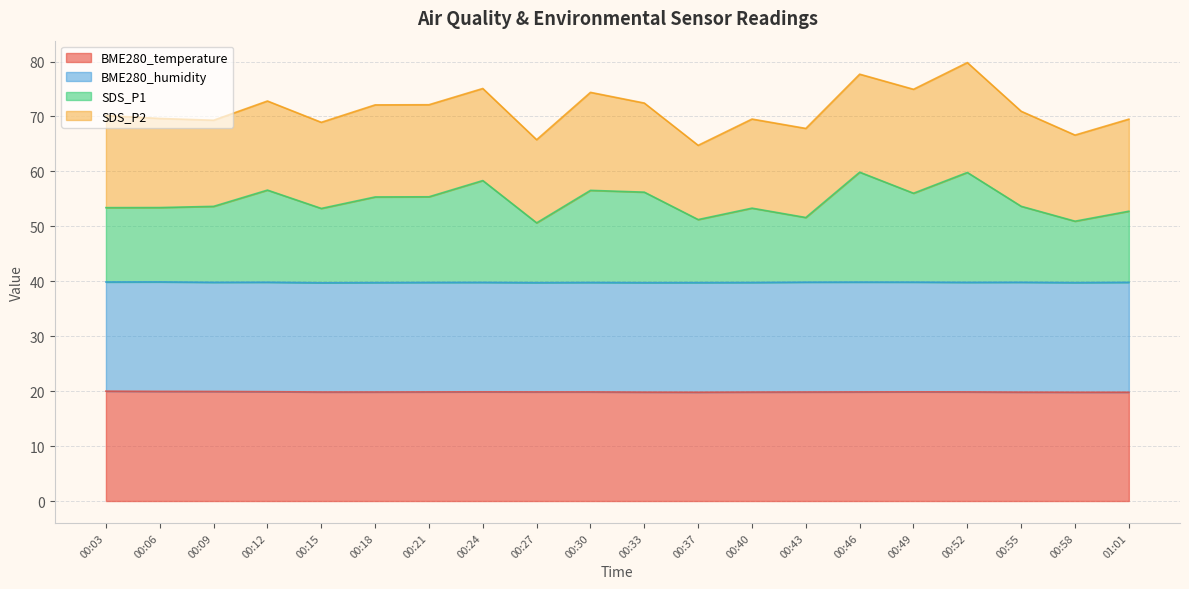

At which label does SDS_P1 reach its minimum?

00:27